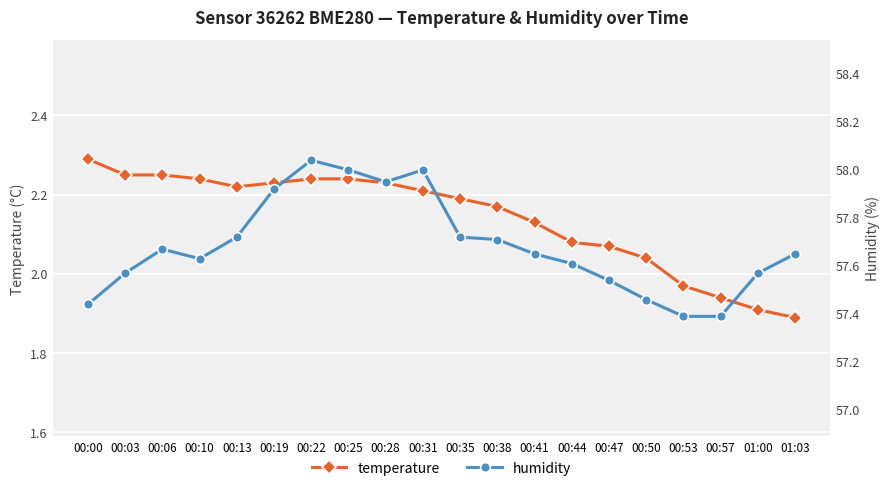

How many values in the temperature series are below 2?

4